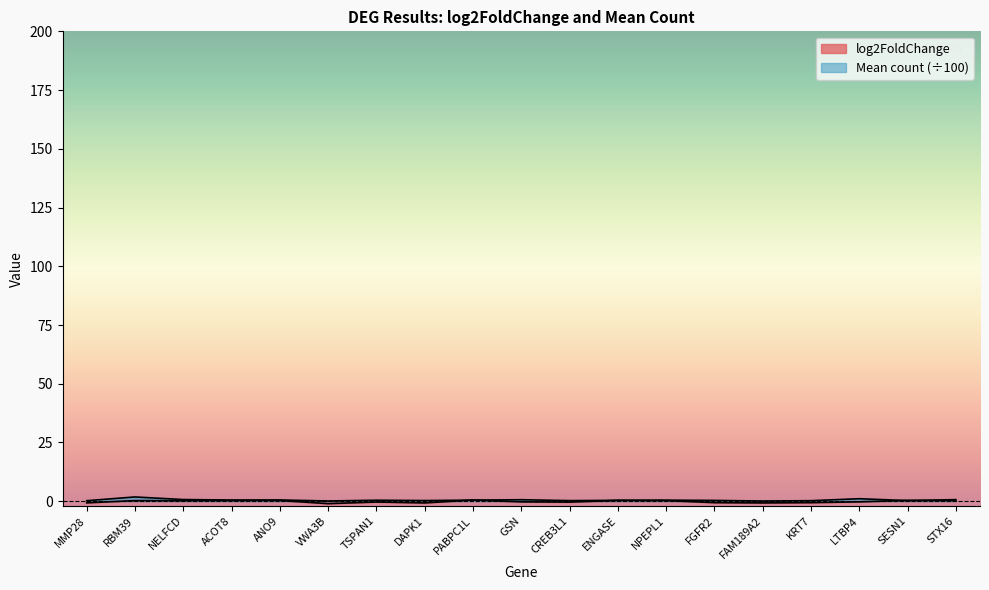

How many interior local peaks does the Mean count series have?

6